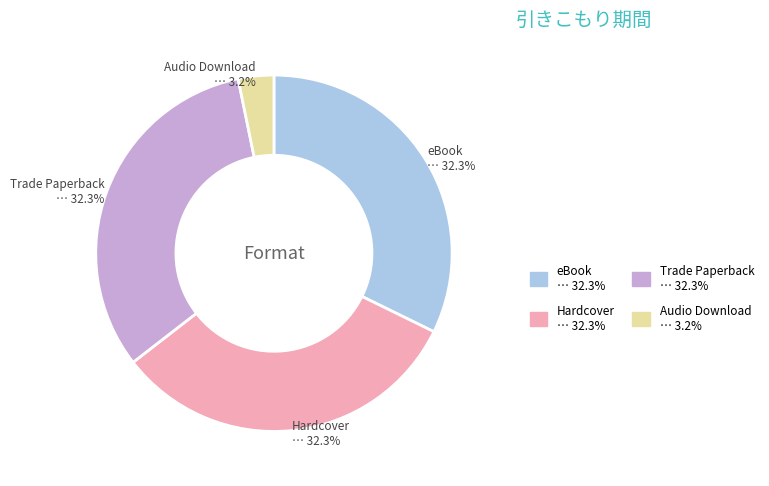

What is the total percentage of Hardcover and eBook?

64.5%